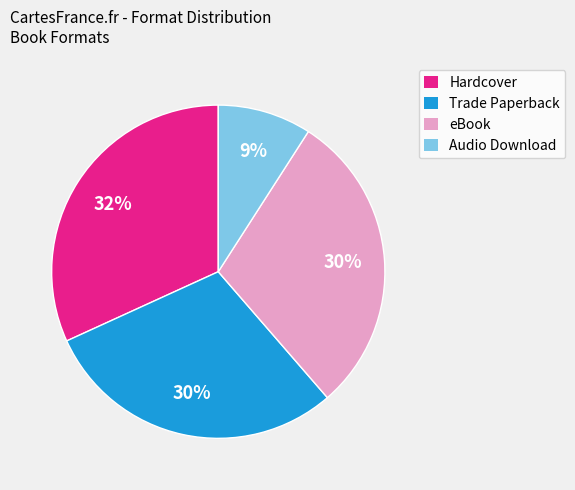

Count the number of slices in the pie.

4